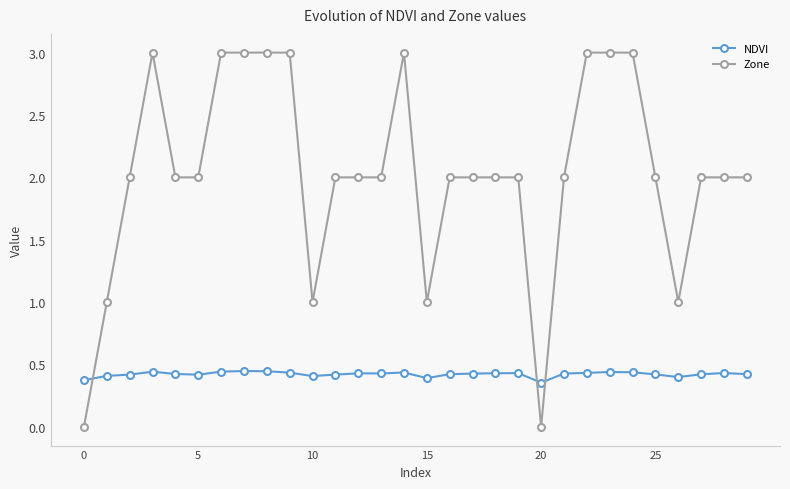

Is this an area chart (filled region under the line)?

No